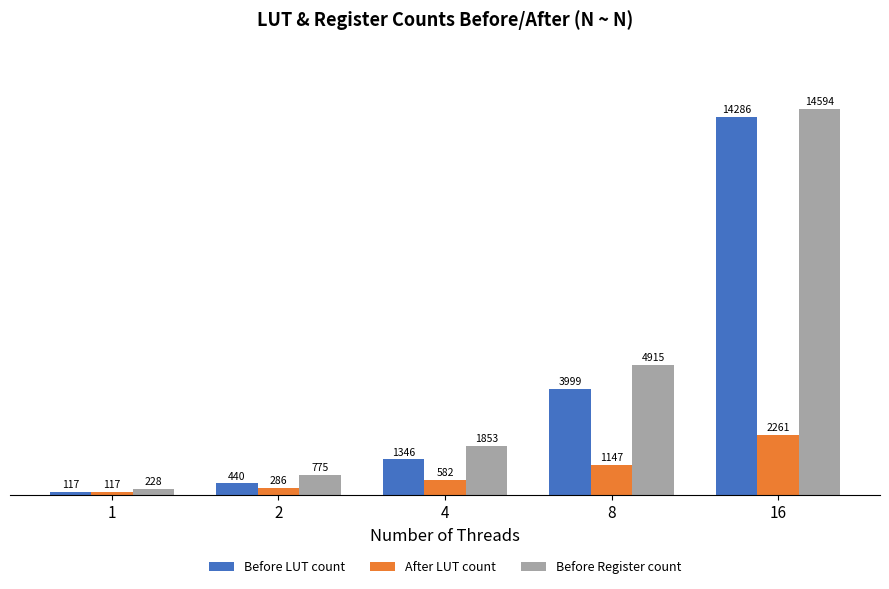

How many distinct data groups are displayed?

3